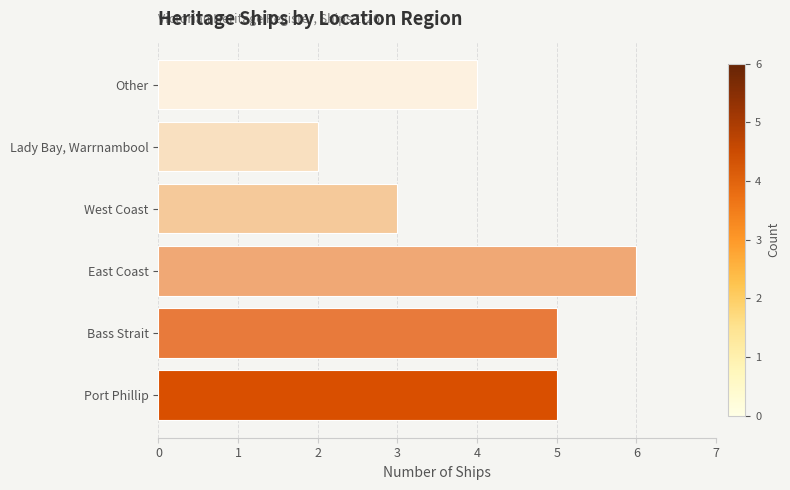

What is the difference between the values at East Coast and West Coast?

3